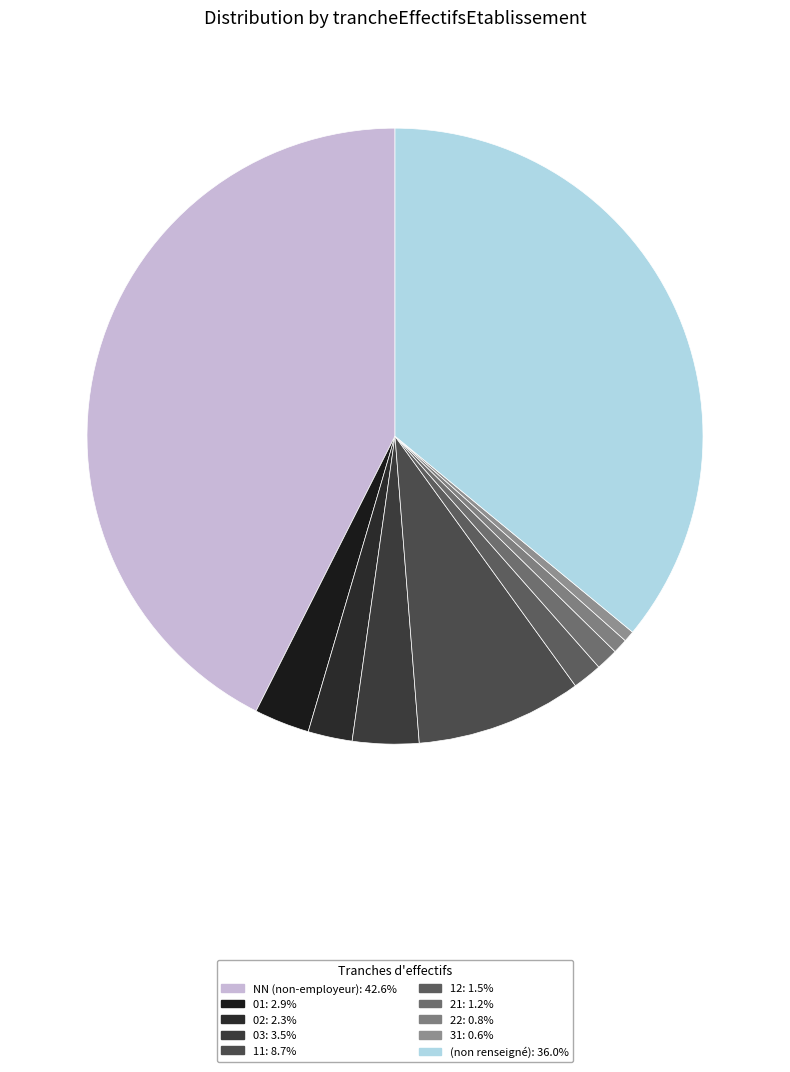

Which slice is the largest?

NN